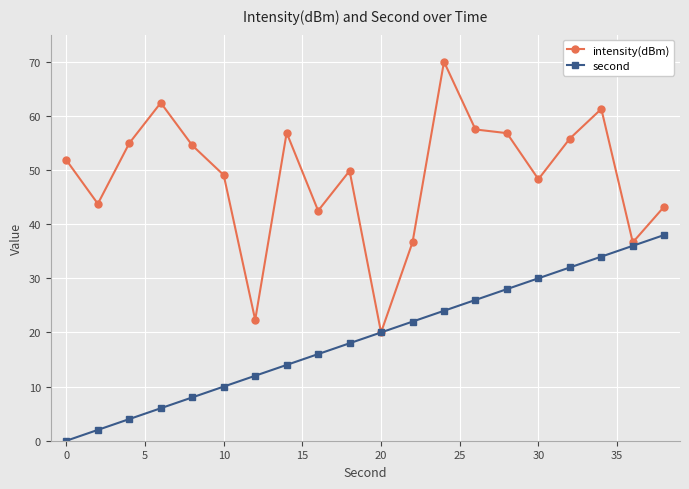

Does the chart have visible grid lines?

Yes